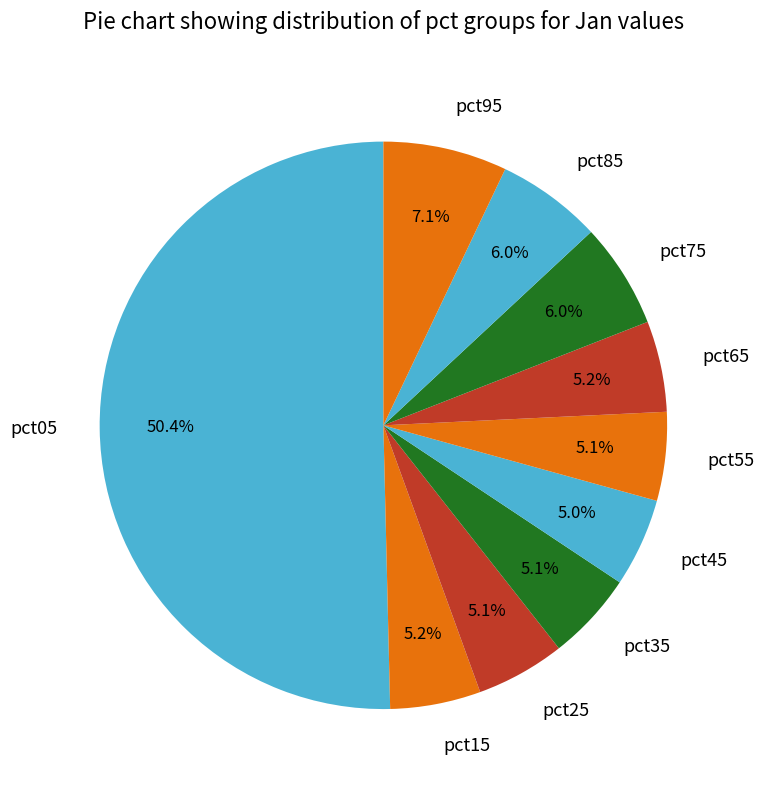

Between pct95 and pct35, which is larger?

pct95